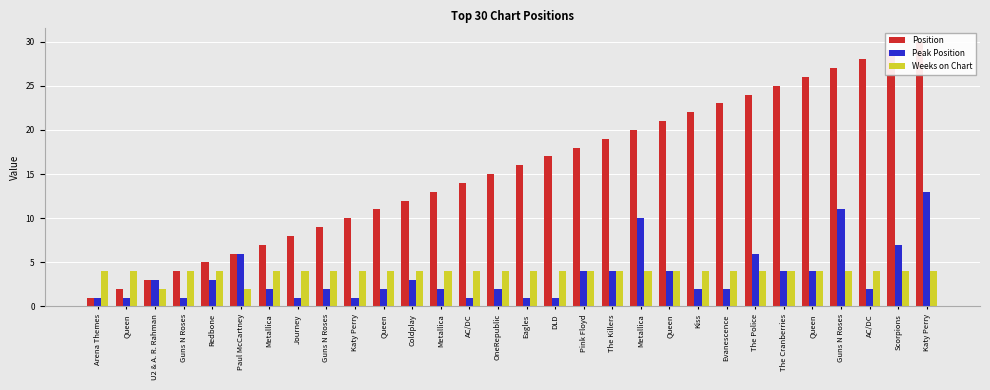

At which category is the sum across all series the highest?

Katy Perry